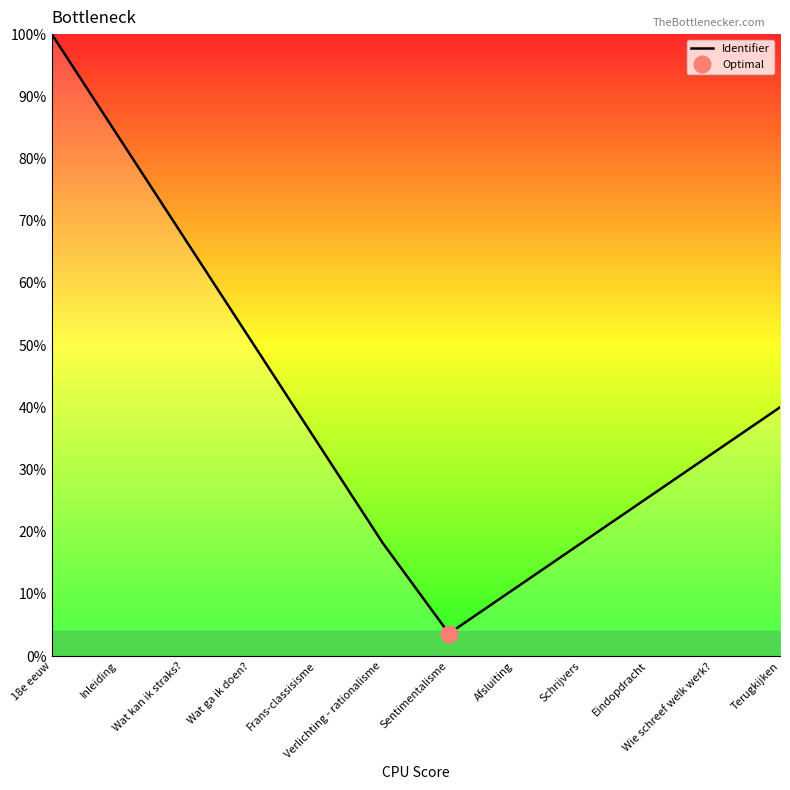

What is the change in value from 18e eeuw to Sentimentalisme?

-96.4